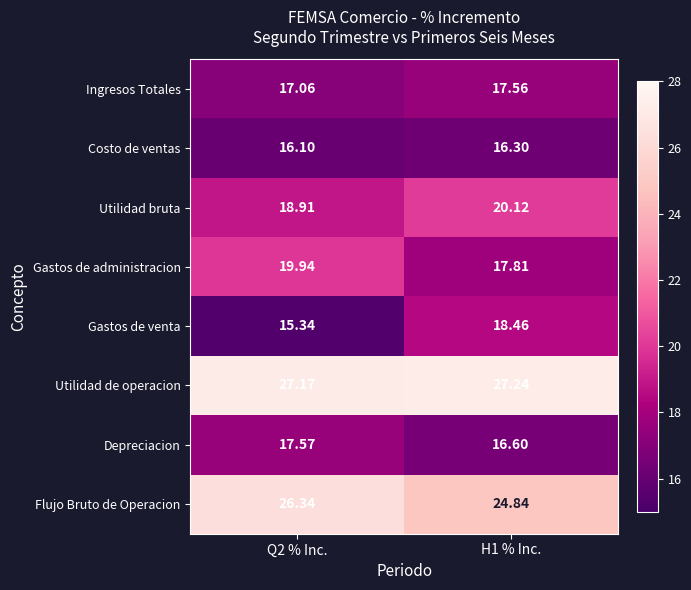

Which series has the largest total across all categories?

Utilidad de operacion